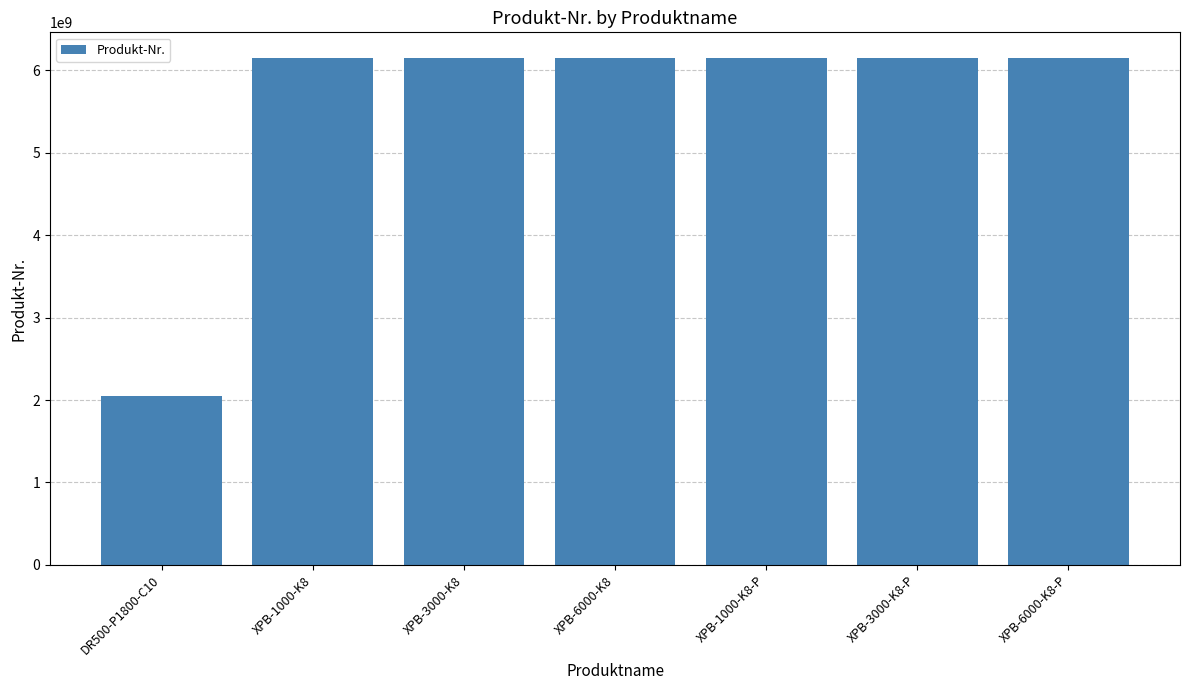

Count the number of data series in this chart.

1